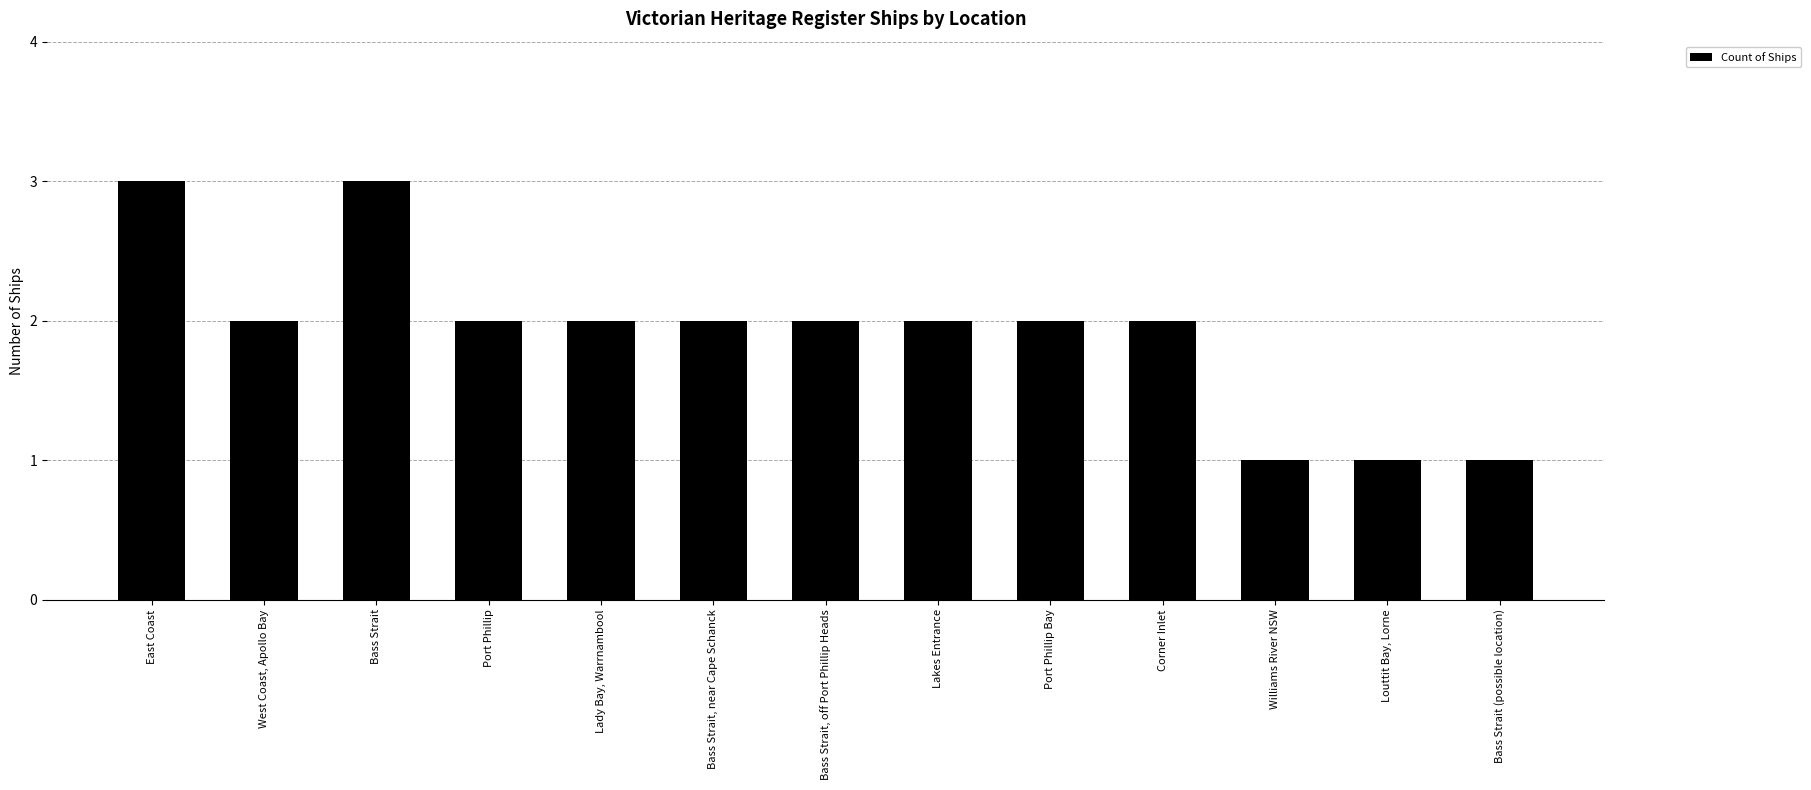

What is the maximum value shown in the chart?

3